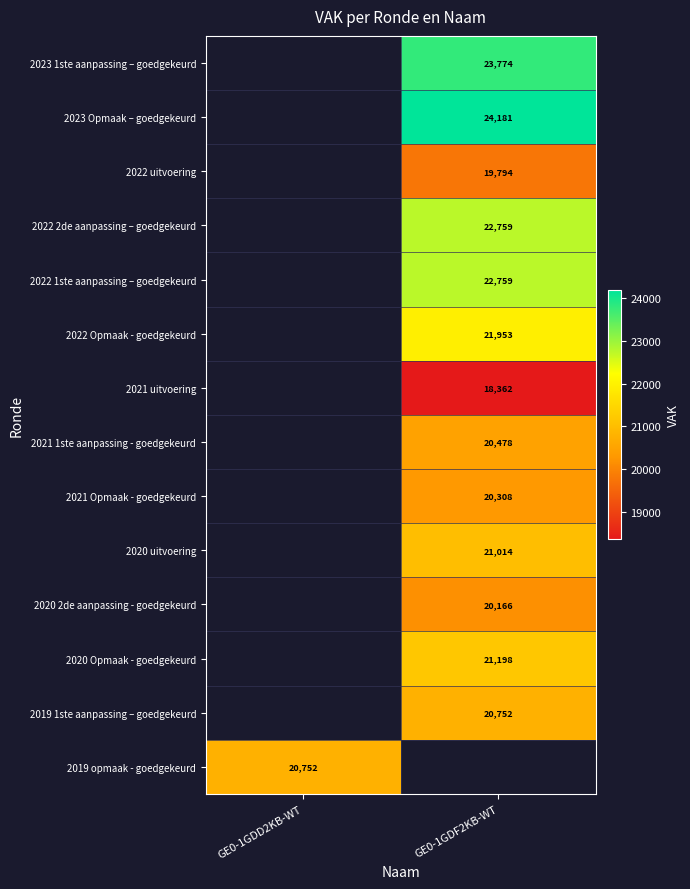

The value of 2021 1ste aanpassing - goedgekeurd at GE0-1GDF2KB-WT is 20478. True or false?

True